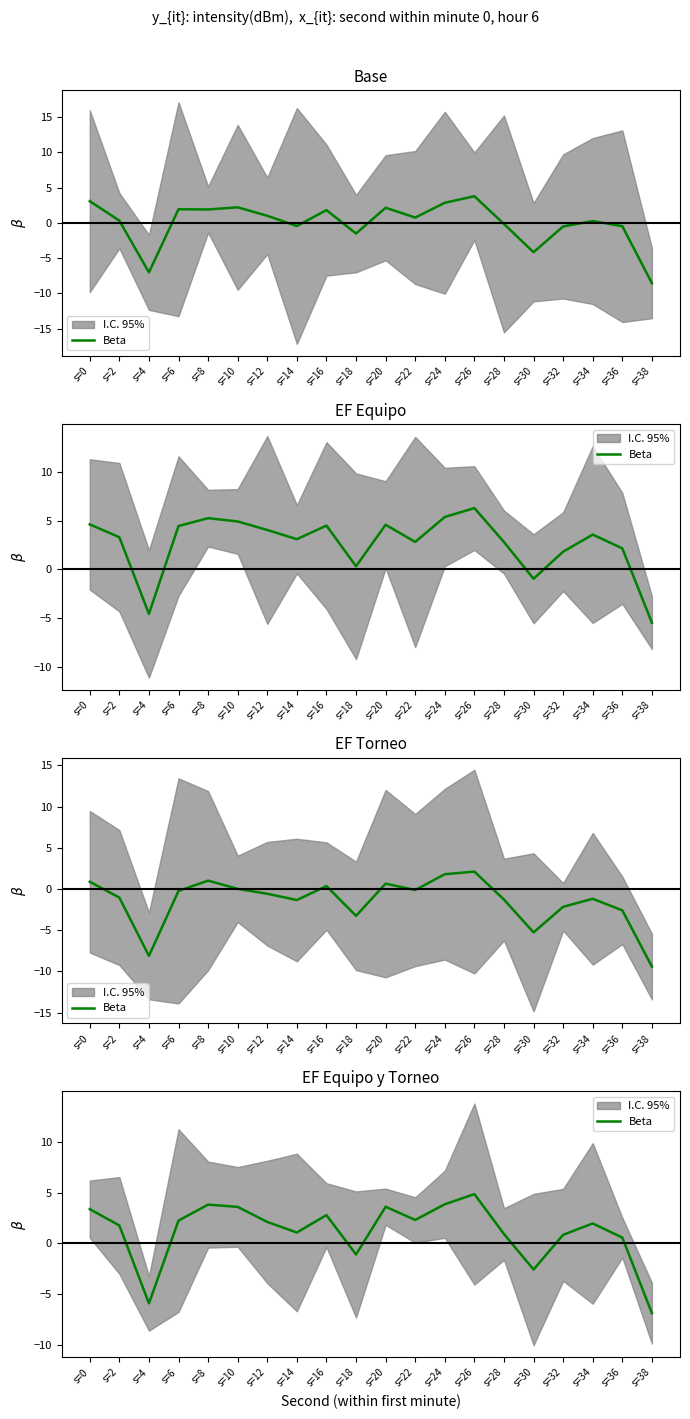

How many lines are shown in the chart?

1